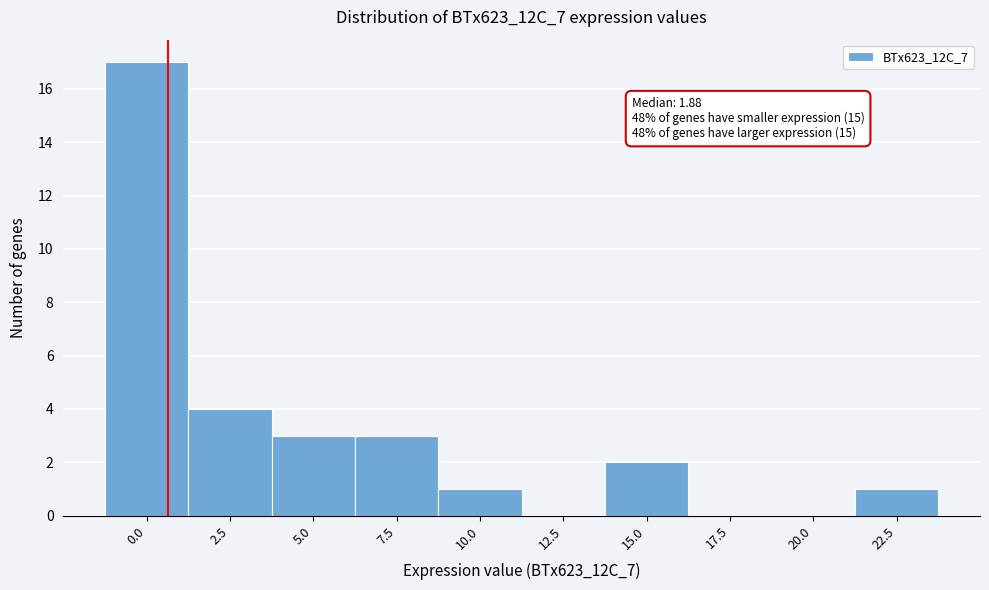

Reading left to right, transcribe all the data shown in this chart.

0.0=17	2.5=4	5.0=3	7.5=3	10.0=1	12.5=0	15.0=2	17.5=0	20.0=0	22.5=1